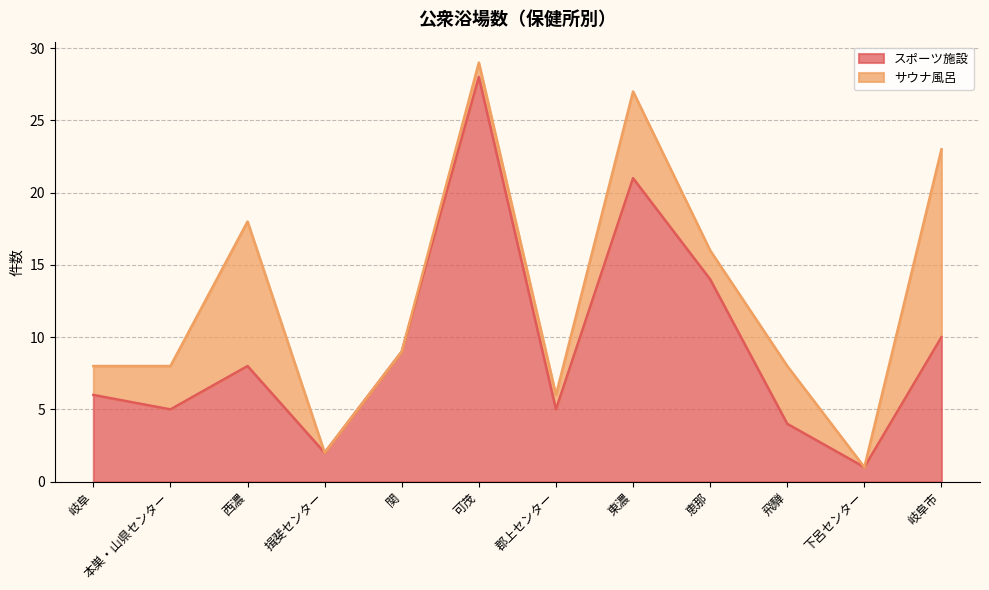

What is the value of the 8th point from the left?

21